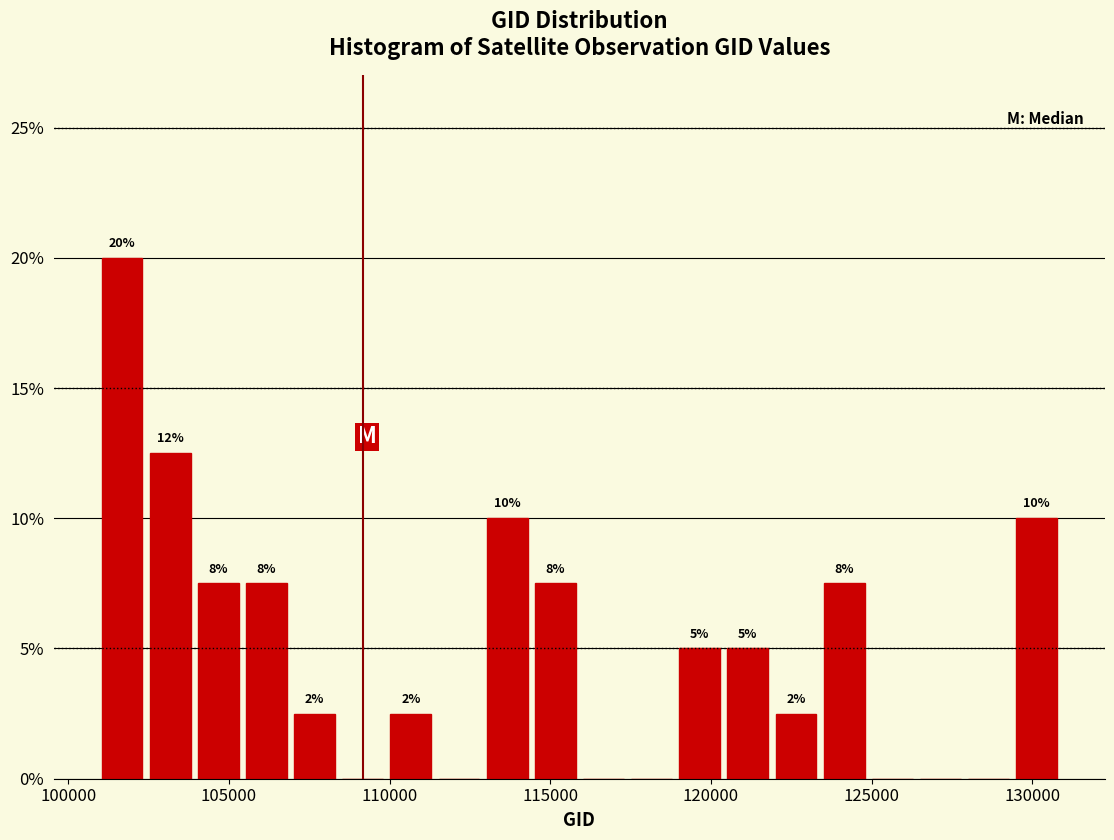

Around what value on the x-axis is the tallest bar? Give the approximate position of its centre, as read against the axis.

101500